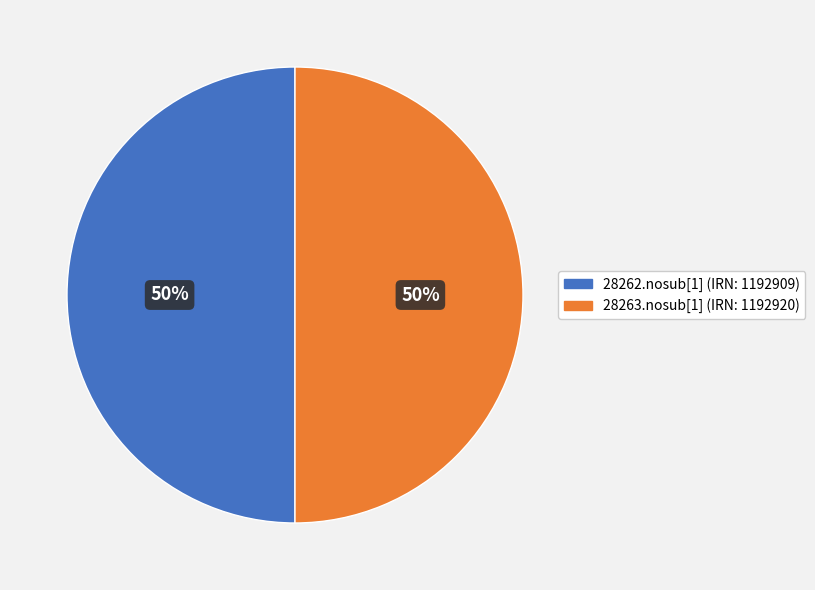

To the nearest percent, what is the average slice percentage?

50%